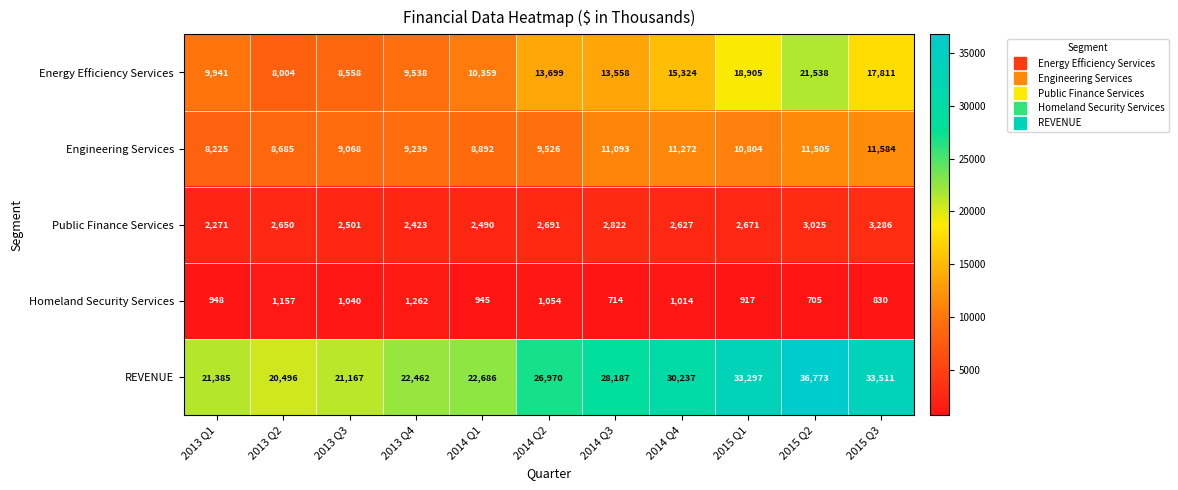

How many values in the Engineering Services series are below 9526?

5